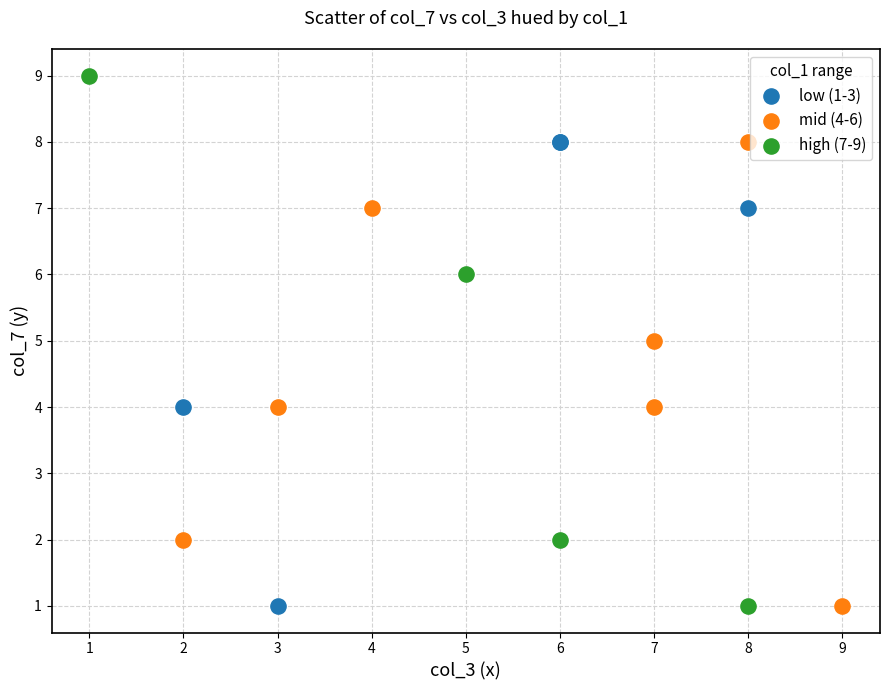

Which series has the widest spread of Y values?

high (7-9)